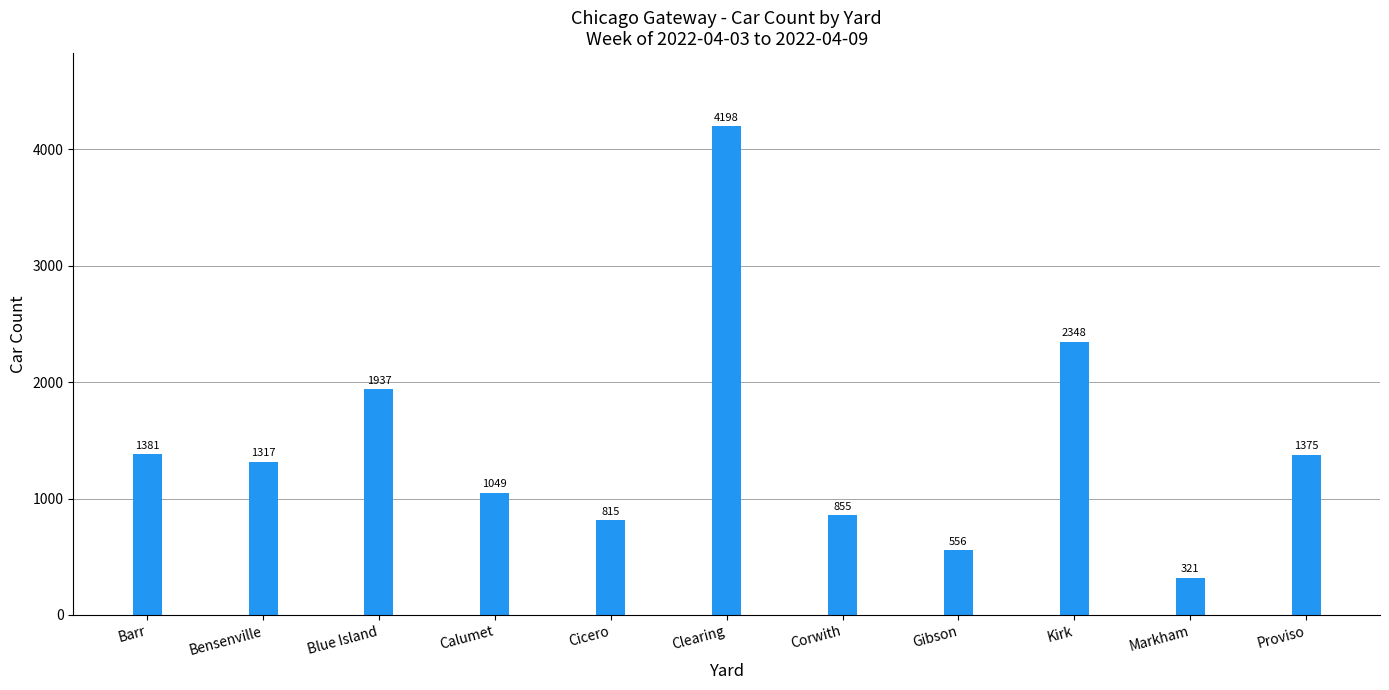

Count the number of categories in the chart.

11